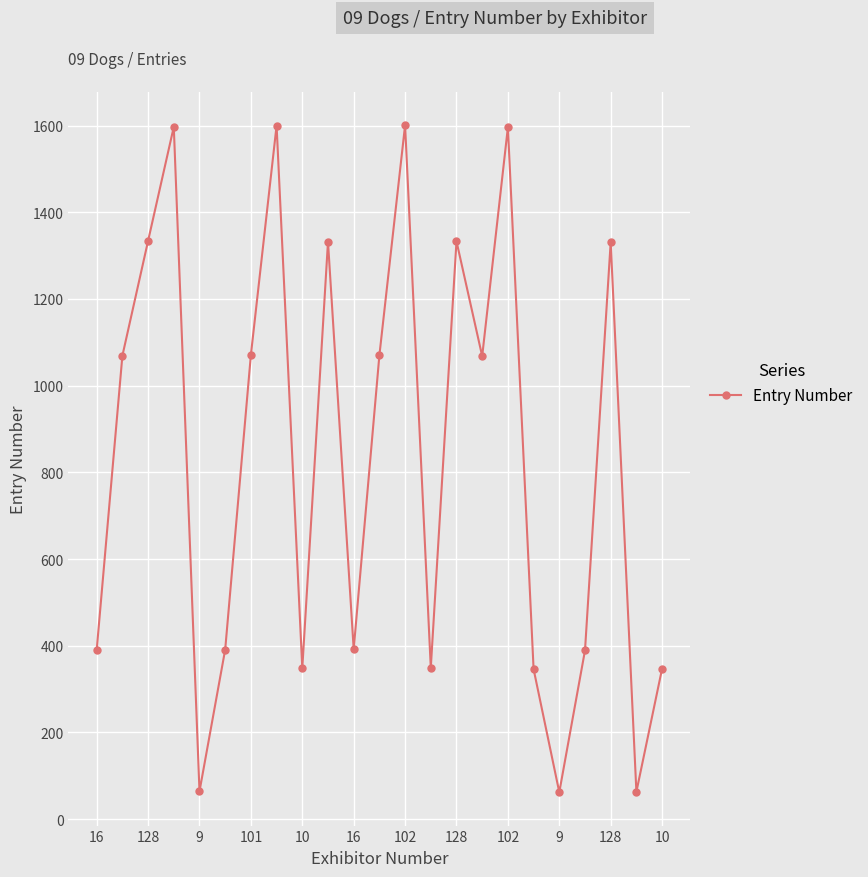

How many interior local valleys (lower than both neighbors) does the data have?

7